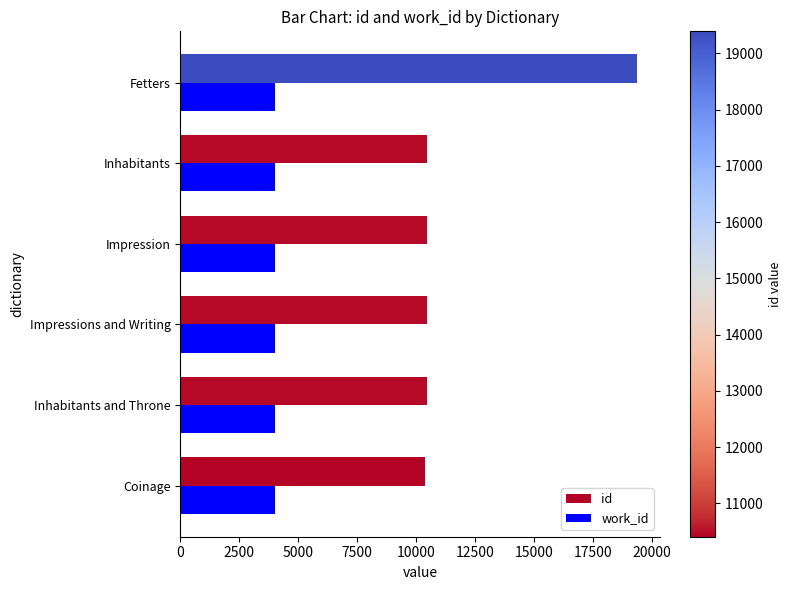

True or false: id has a value of 10467 at Impression.

True